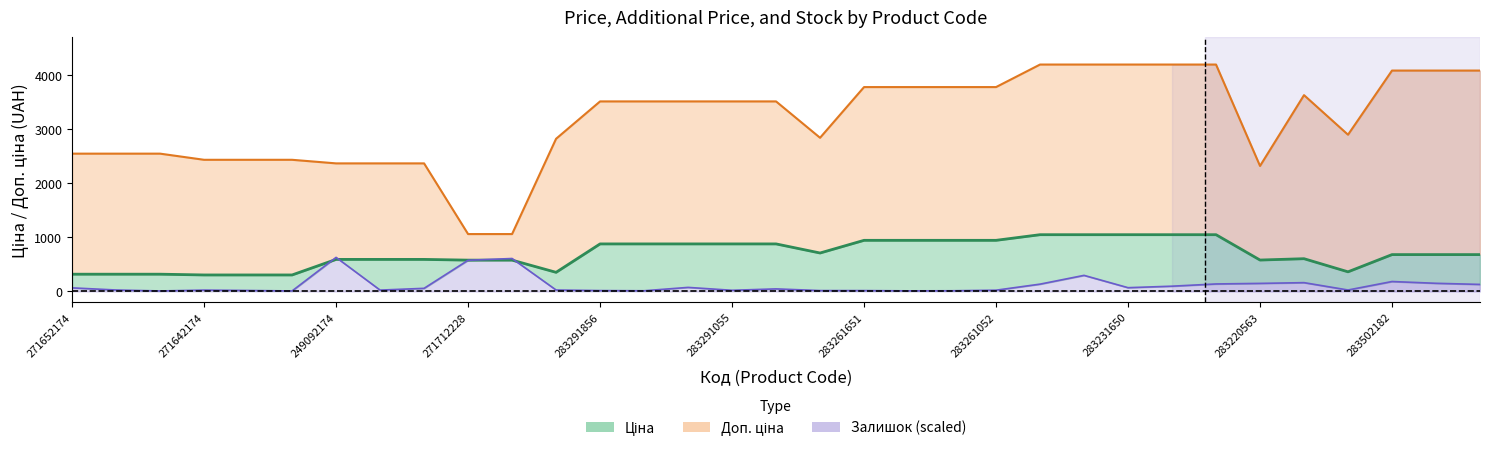

Reading left to right, what are all the values shown in this chart?

Ціна: 271652174=318.3	271652173=318.3	271652172=318.3	271642174=304.1	271642173=304.1	271642172=304.1	249092174=591.6	249092173=591.6	249092172=591.6	271712228=578.1	271712227=578.1	283532151=352.6	283291856=878.0	283291651=878.0	283291650=878.0	283291055=878.0	283291052=878.0	283280563=710.0	283261651=944.2	283261650=944.2	283261055=944.2	283261052=944.2	283231856=1048.4	283231651=1048.4	283231650=1048.4	283231055=1048.4	283231052=1048.4	283220563=579.8	281731856=604.6	283522151=362.1	283502182=680.4	283411651=680.4	283411650=680.4
Доп. ціна: 271652174=2546.4	271652173=2546.4	271652172=2546.4	271642174=2432.8	271642173=2432.8	271642172=2432.8	249092174=2366.5	249092173=2366.5	249092172=2366.5	271712228=1060.0	271712227=1060.0	283532151=2821.2	283291856=3511.9	283291651=3511.9	283291650=3511.9	283291055=3511.9	283291052=3511.9	283280563=2839.8	283261651=3777.0	283261650=3777.0	283261055=3777.0	283261052=3777.0	283231856=4193.5	283231651=4193.5	283231650=4193.5	283231055=4193.5	283231052=4193.5	283220563=2319.2	281731856=3627.9	283522151=2896.6	283502182=4082.3	283411651=4082.3	283411650=4082.3
Залишок: 271652174=65.5	271652173=25.9	271652172=8.6	271642174=24.1	271642173=17.2	271642172=8.6	249092174=629.0	249092173=24.1	249092172=56.9	271712228=575.6	271712227=608.3	283532151=25.9	283291856=15.5	283291651=12.1	283291650=74.1	283291055=20.7	283291052=46.5	283280563=15.5	283261651=15.5	283261650=10.3	283261055=12.1	283261052=22.4	283231856=134.4	283231651=296.4	283231650=68.9	283231055=96.5	283231052=137.9	283220563=148.2	281731856=162.0	283522151=25.9	283502182=182.7	283411651=149.9	283411650=129.3